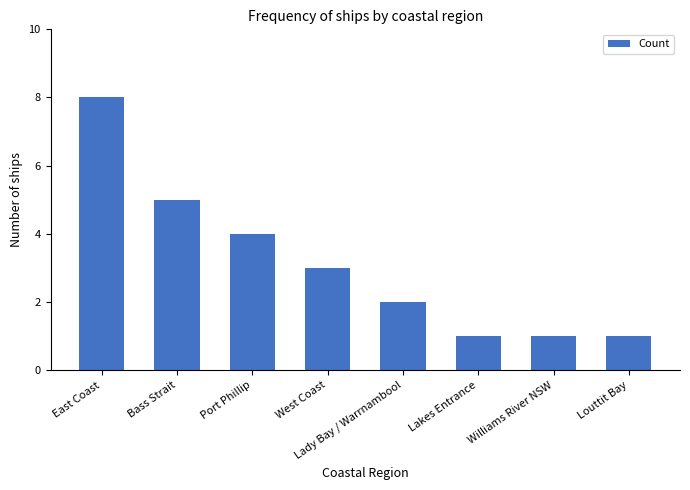

The chart shows a value of 4 at West Coast. True or false?

False